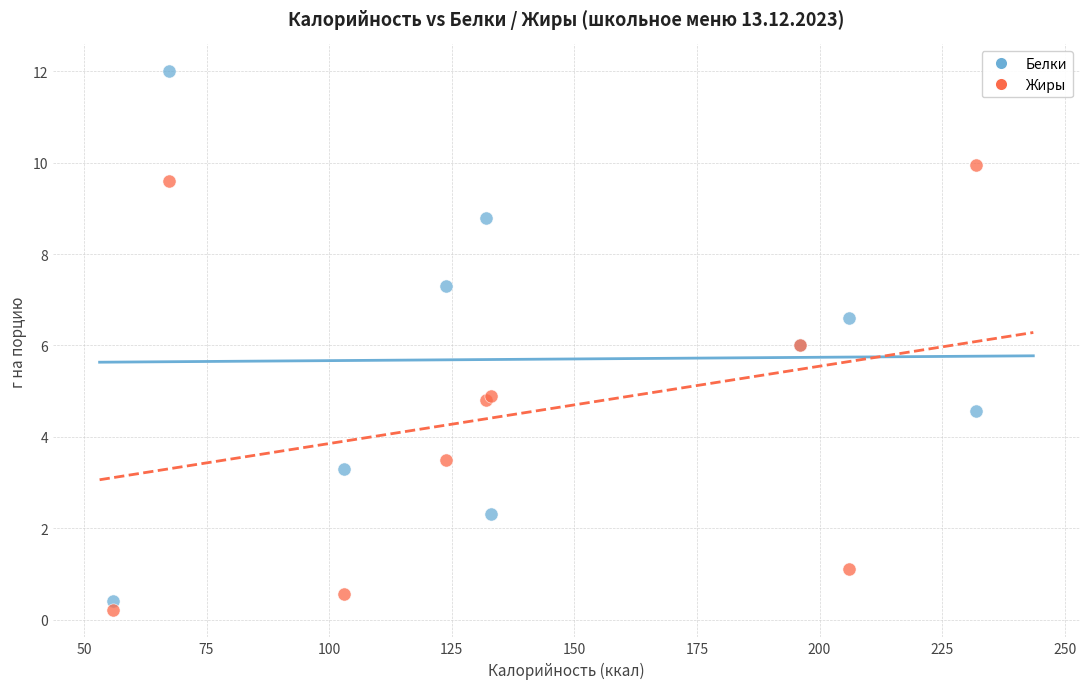

Which series has the widest spread of Y values?

Белки